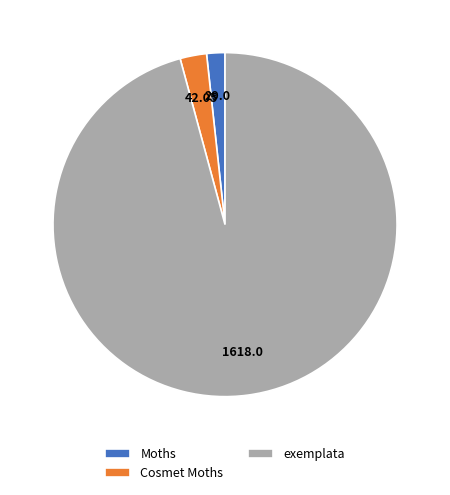

What is the largest slice in the pie chart?

exemplata